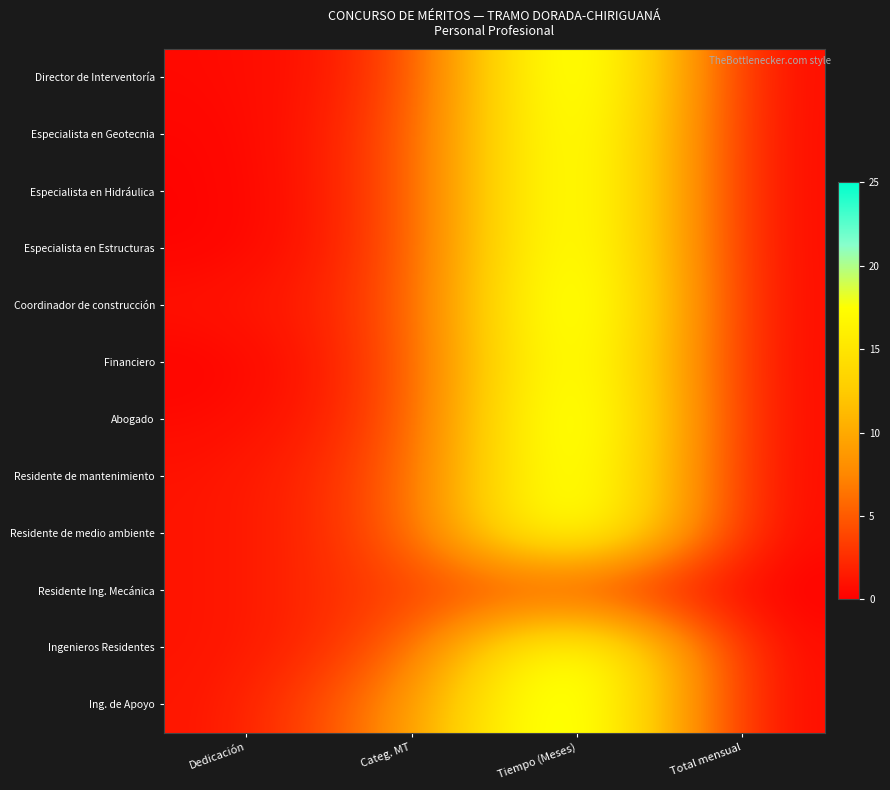

Between Categ. MT and Dedicación, which is larger?

Categ. MT